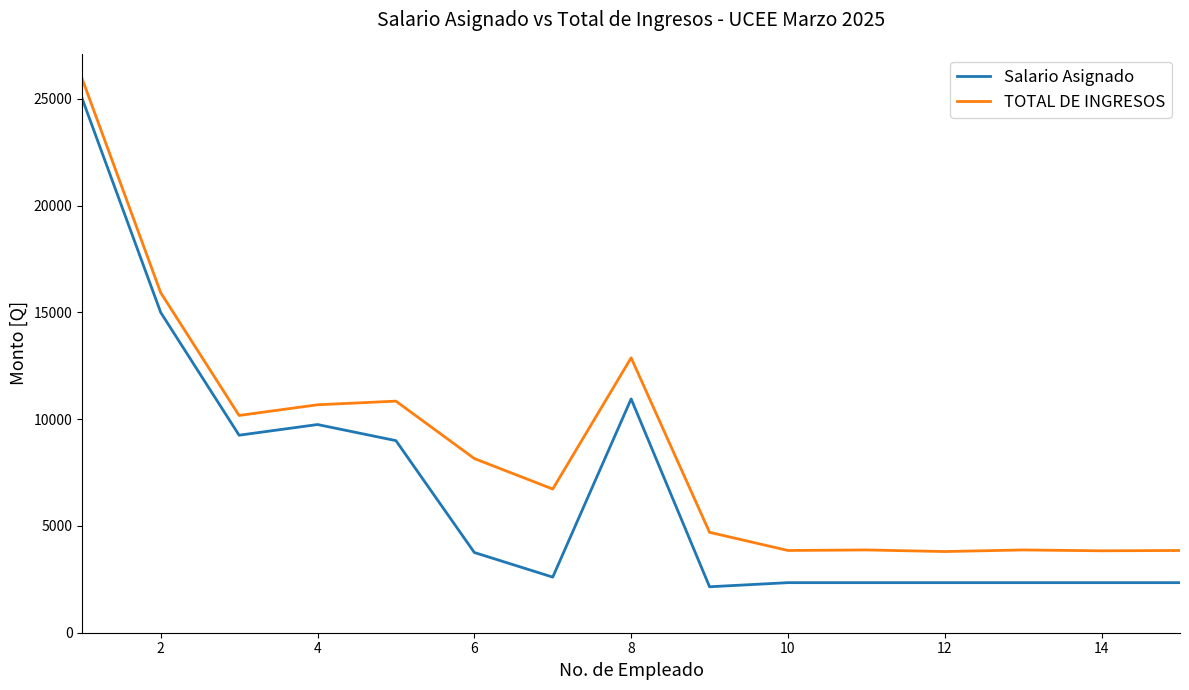

Which series has the largest total across all categories?

TOTAL DE INGRESOS